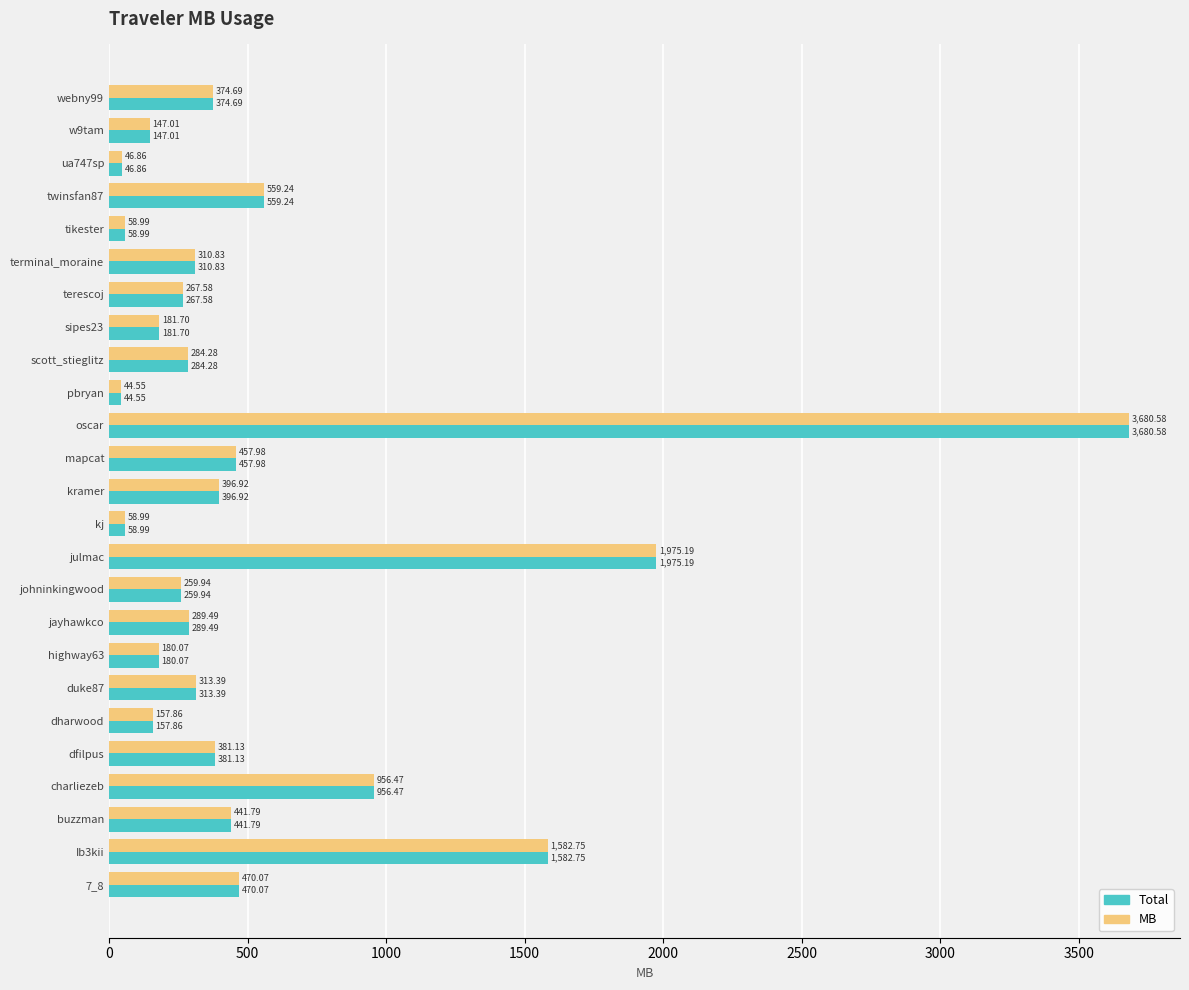

At which category is the sum across all series the highest?

oscar